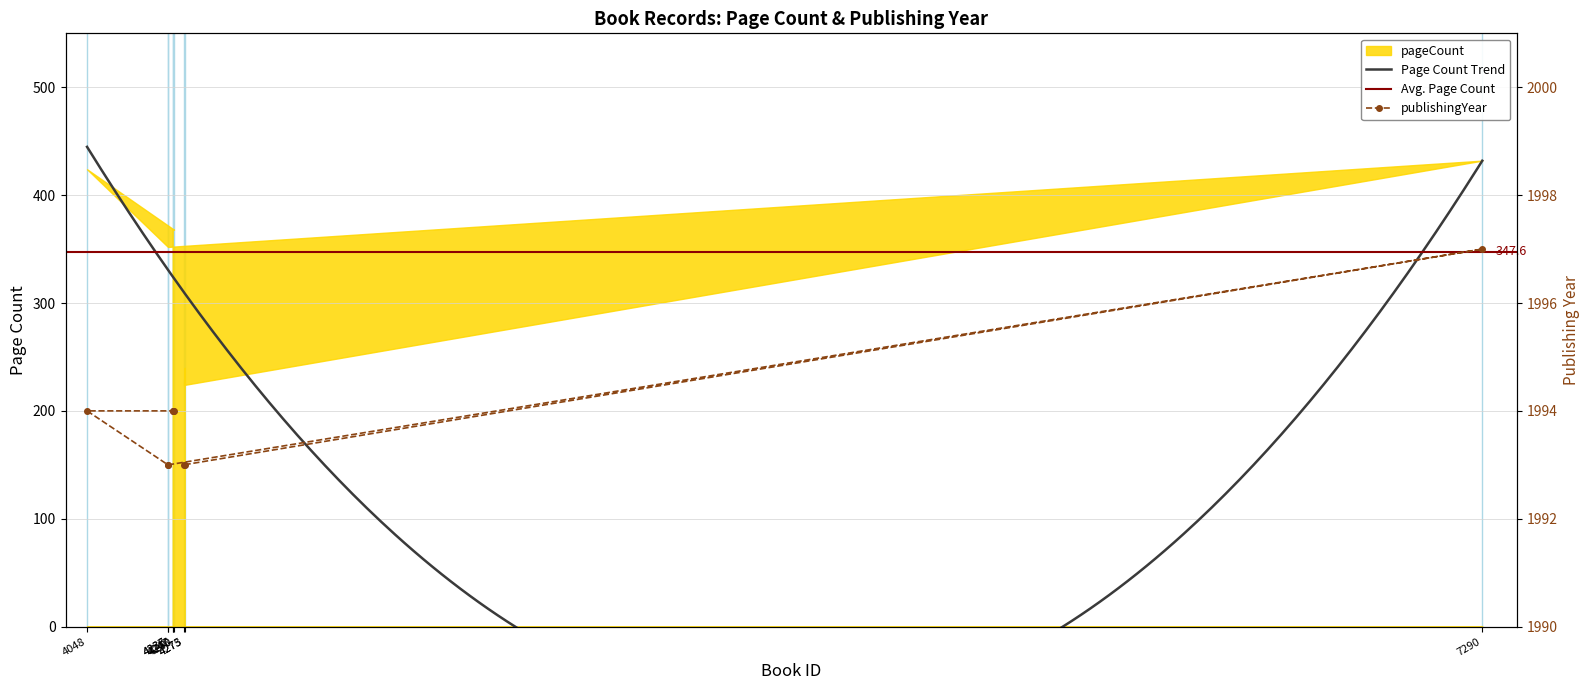

The chart shows a value of 1997 at 7290. True or false?

True